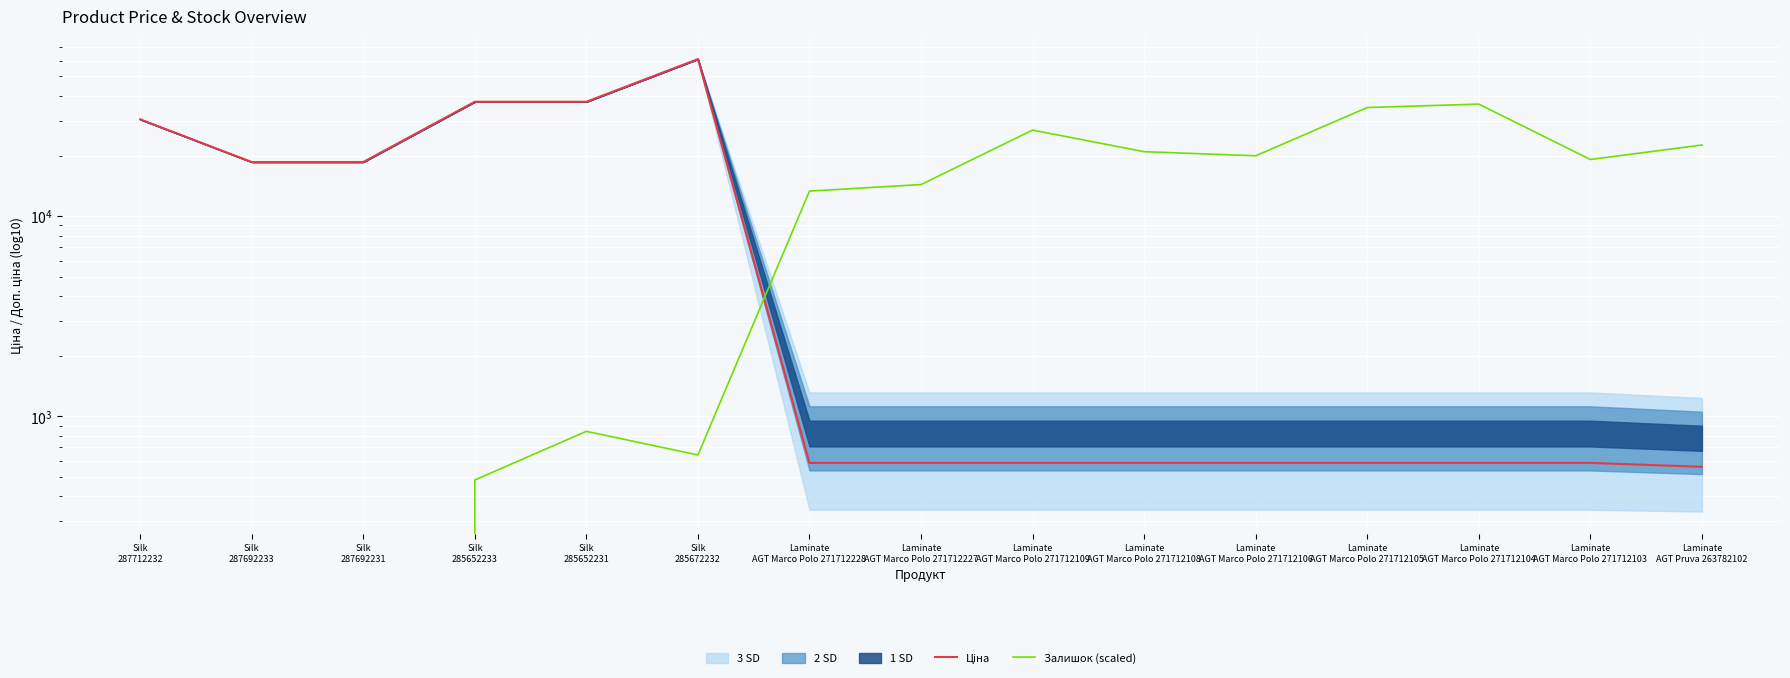

Is this an area chart (filled region under the line)?

No